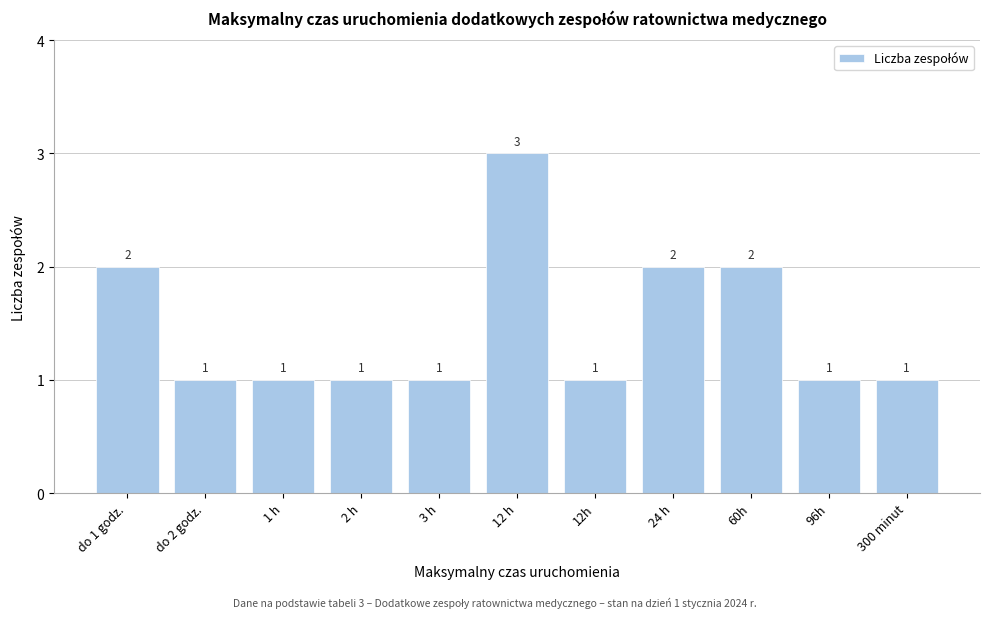

Reading left to right, transcribe all the data shown in this chart.

do 1 godz.=2	do 2 godz.=1	1 h=1	2 h=1	3 h=1	12 h=3	12h=1	24 h=2	60h=2	96h=1	300 minut=1